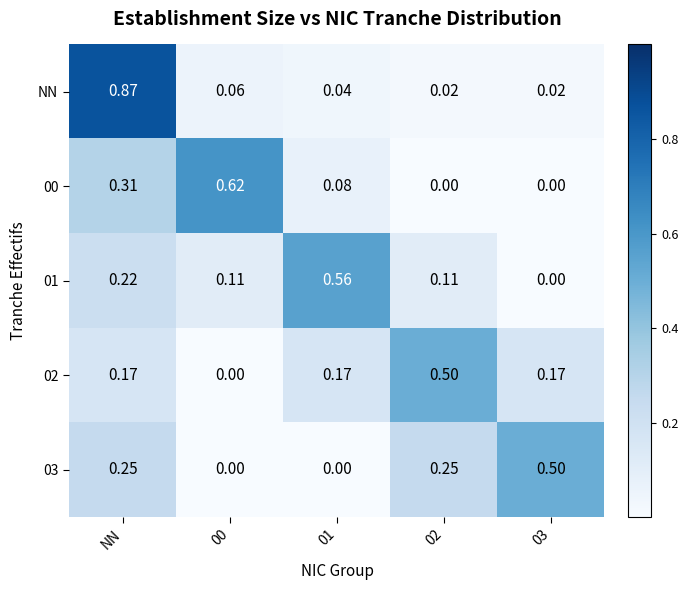

At which label does NN reach its peak?

NN